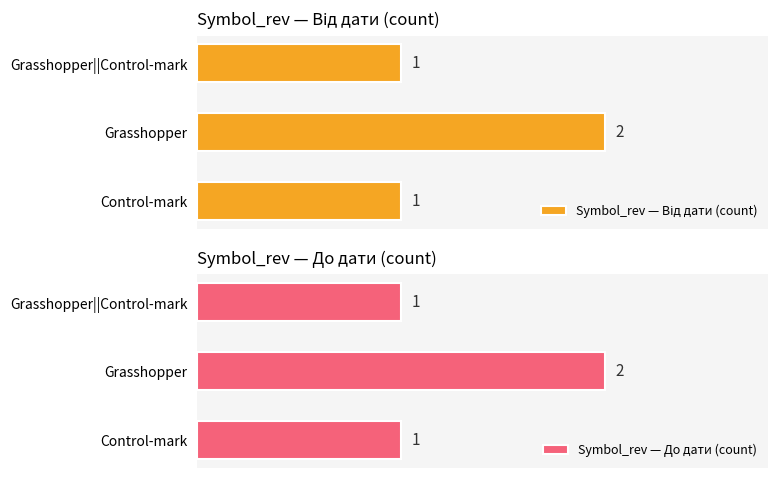

Rank the series by their maximum value, from highest to lowest.

Symbol_rev — Від дати (count), Symbol_rev — До дати (count)